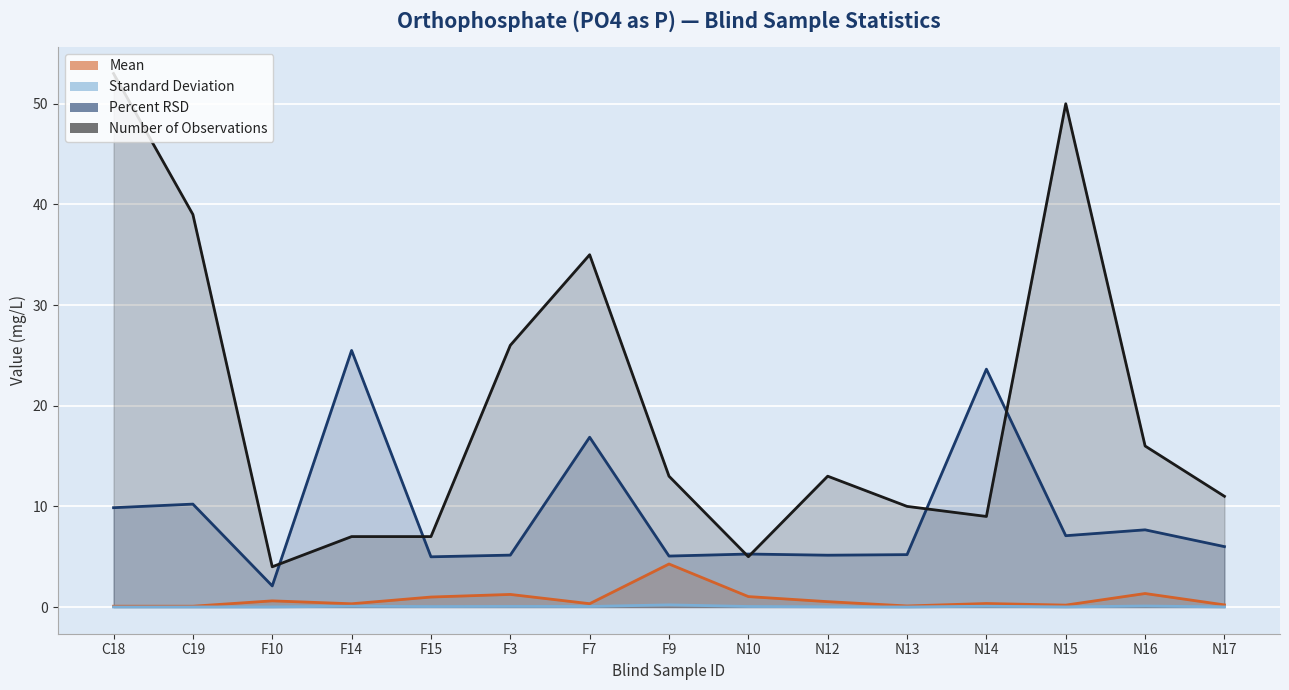

At how many categories does at least one series exceed 36?

3